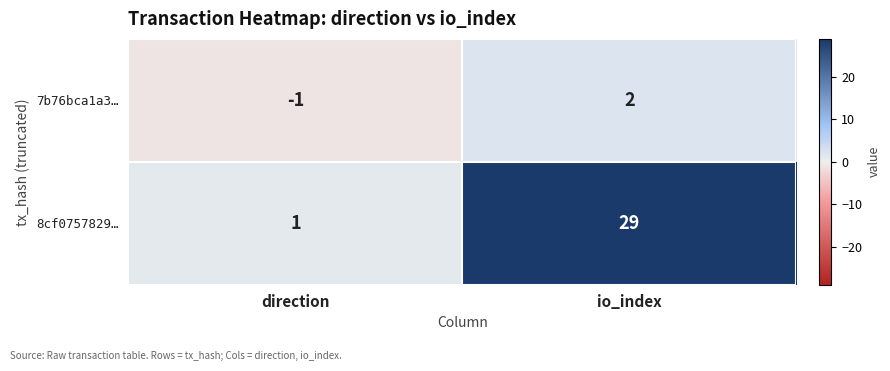

Rank the series by their average value, from highest to lowest.

8cf0757829…, 7b76bca1a3…